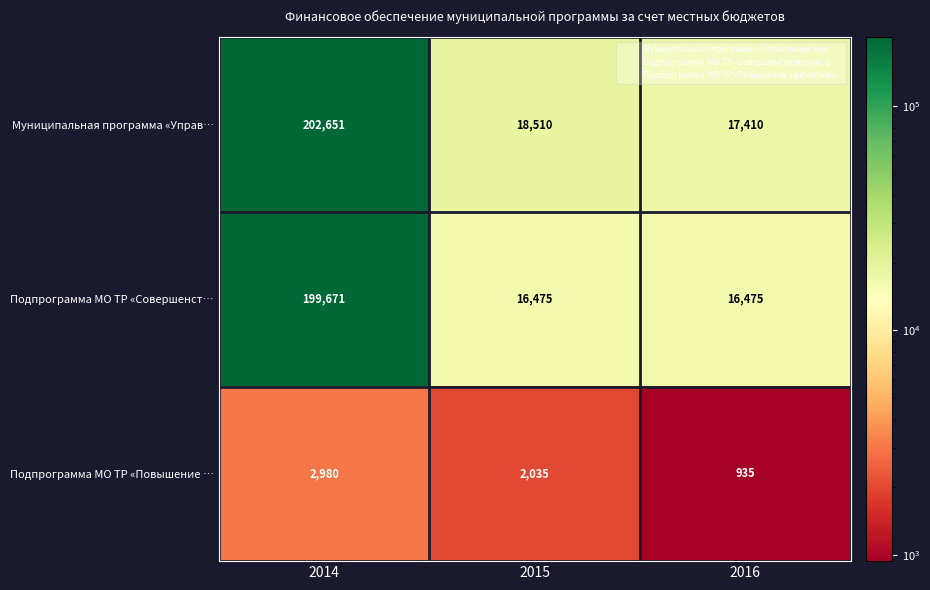

What is the difference between the highest and lowest values at 2015?

16475